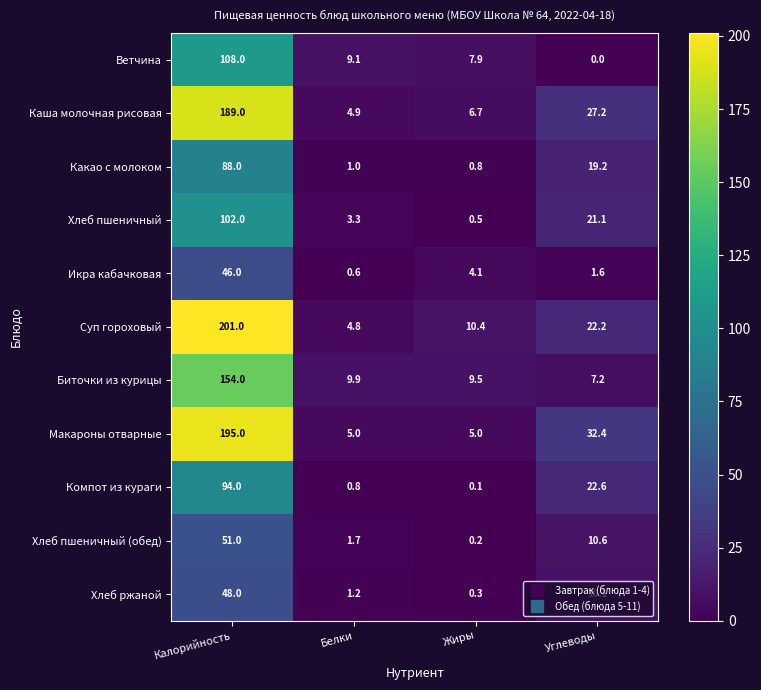

What is the total value across all series at Жиры?

45.5